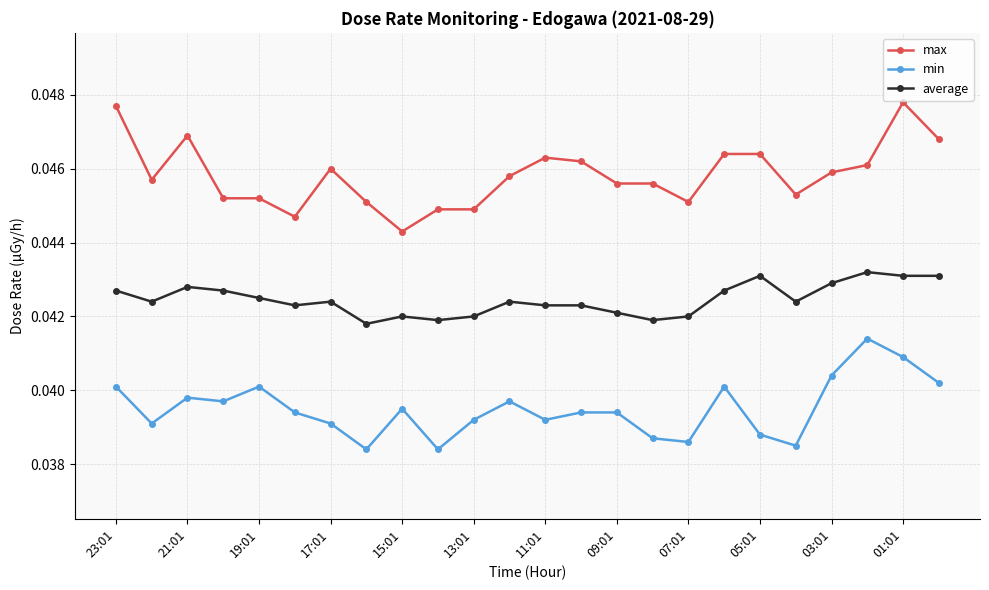

What are all the series names shown in the legend?

max, min, average